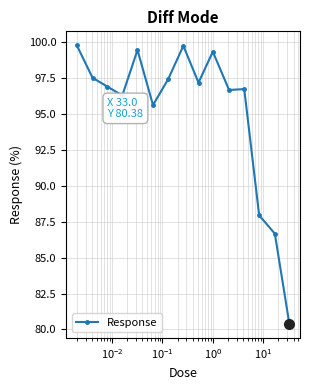

What is the maximum value shown in the chart?

99.8